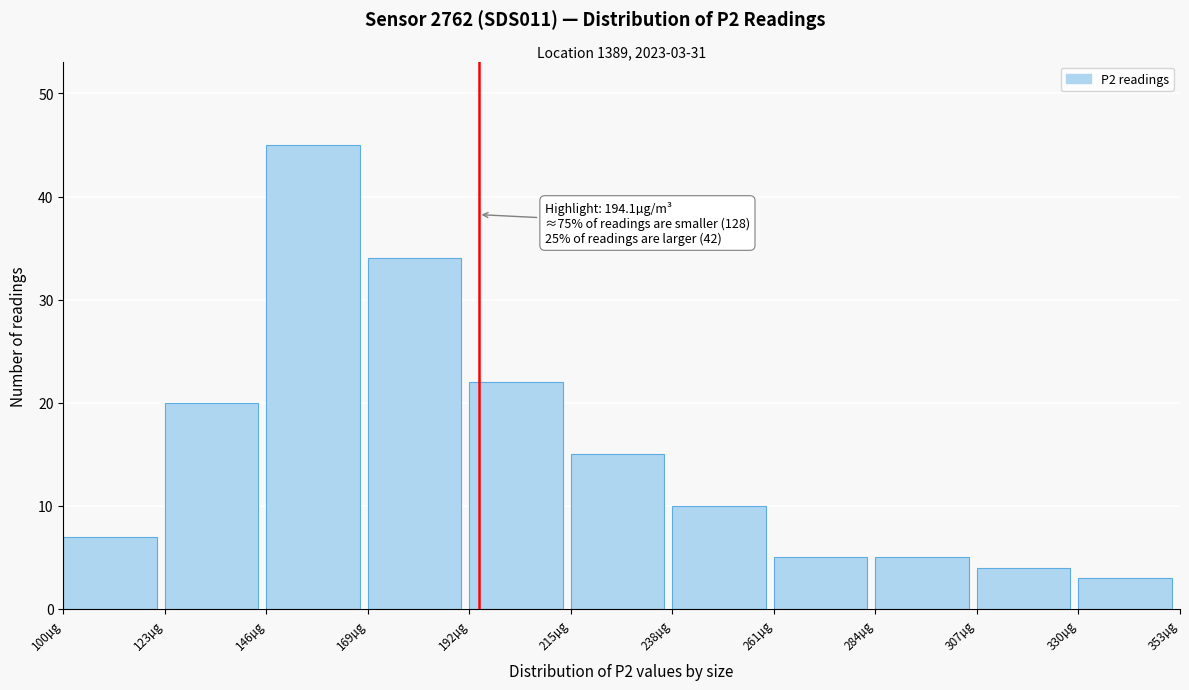

Over which range of the x-axis is the bar tallest?

146 to 169